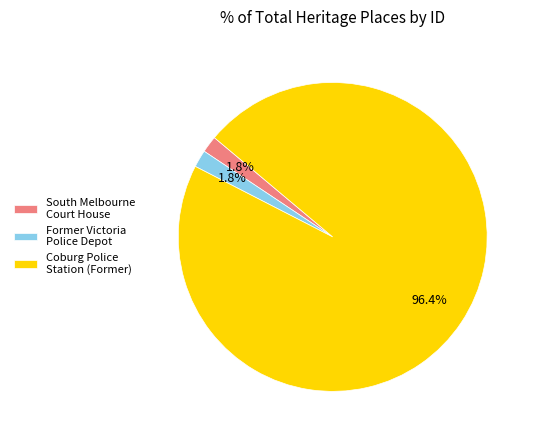

What is the ratio of the value at South Melbourne Court House to the value at Former Victoria Police Depot?

1.0